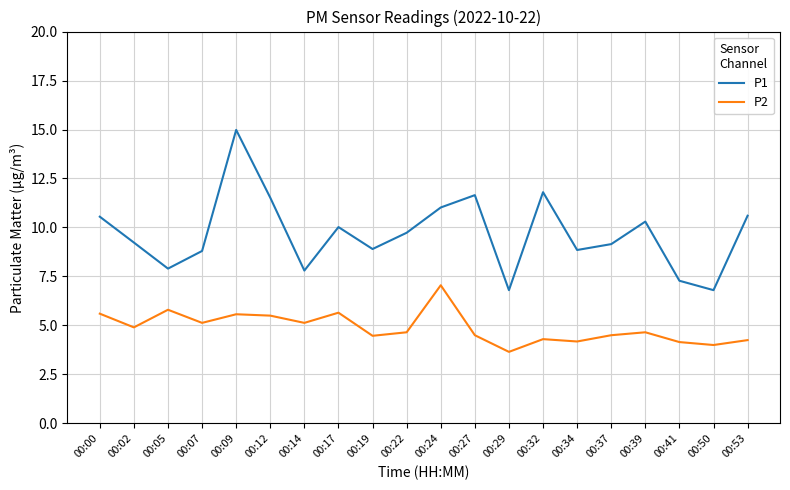

What is the sum of all P2 values?

97.6